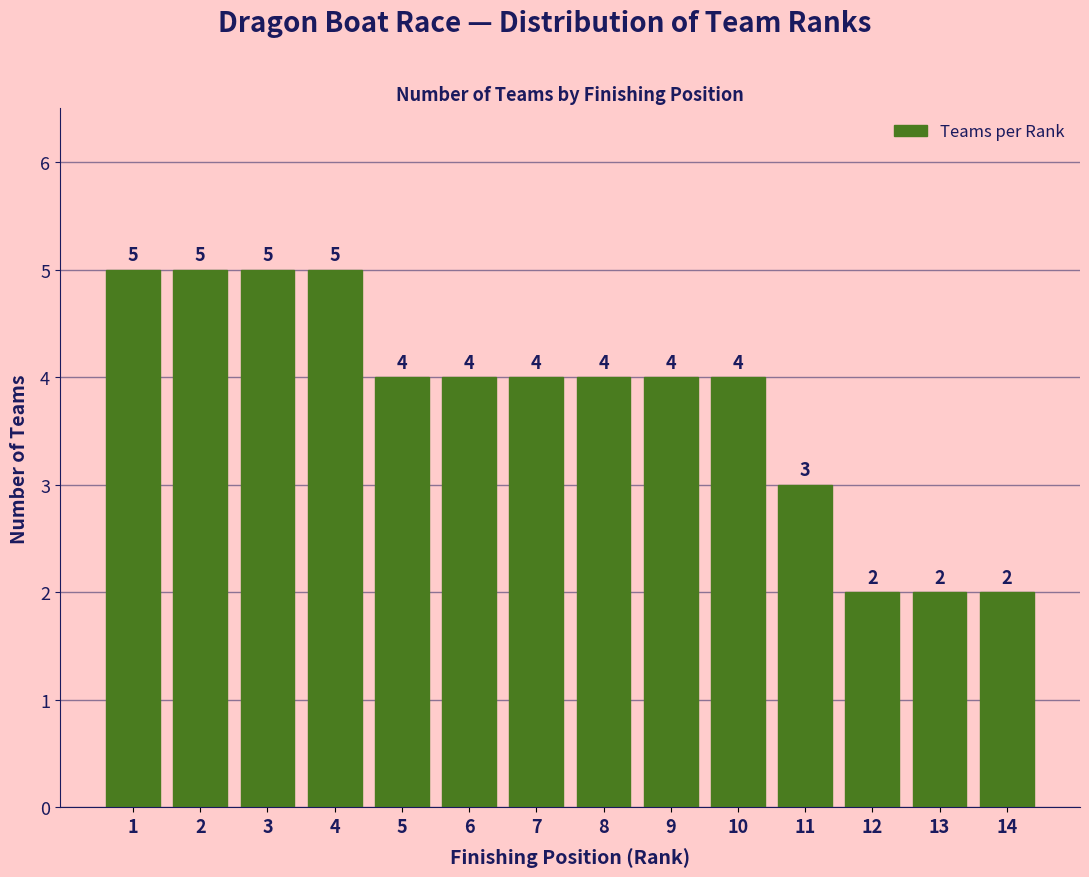

What is the height of the bar covering 7.5 to 8.5 on the x-axis?

4